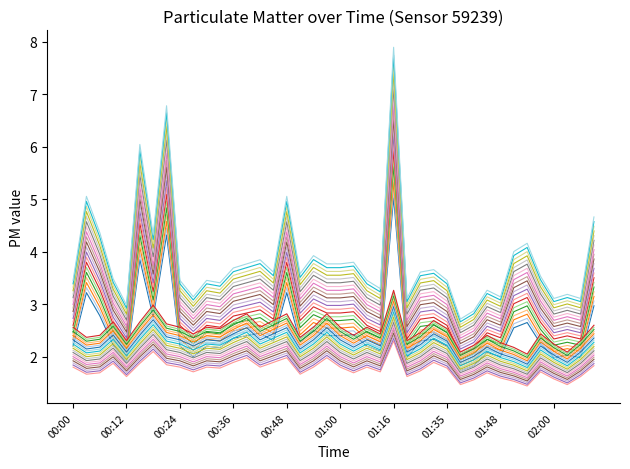

How many lines are shown in the chart?

40